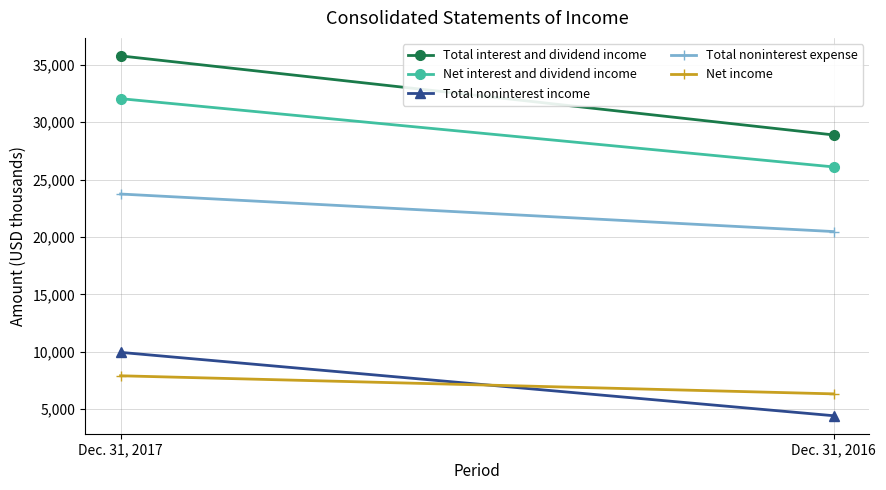

Which label corresponds to the largest value in the chart?

Dec. 31, 2017